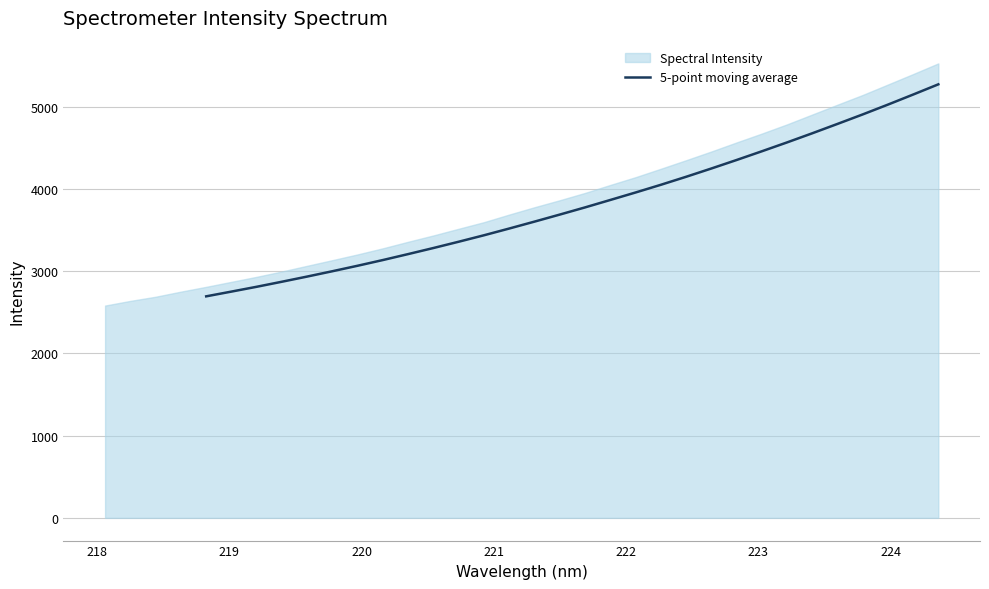

What is the maximum value for 5-point moving average?

5271.8